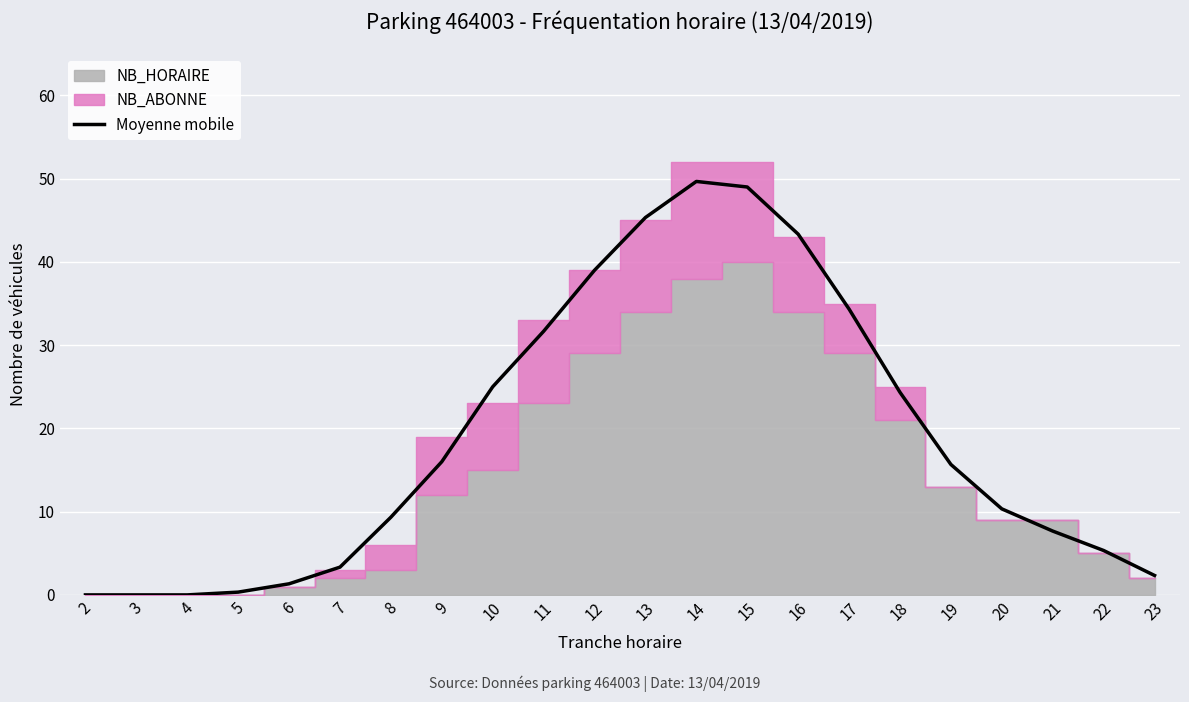

The value at 3 is -30.9. True or false?

False